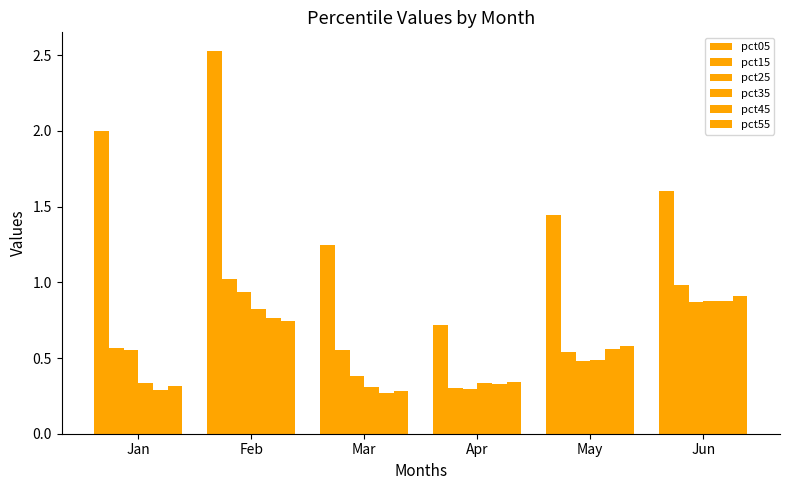

Are the bars horizontal?

No